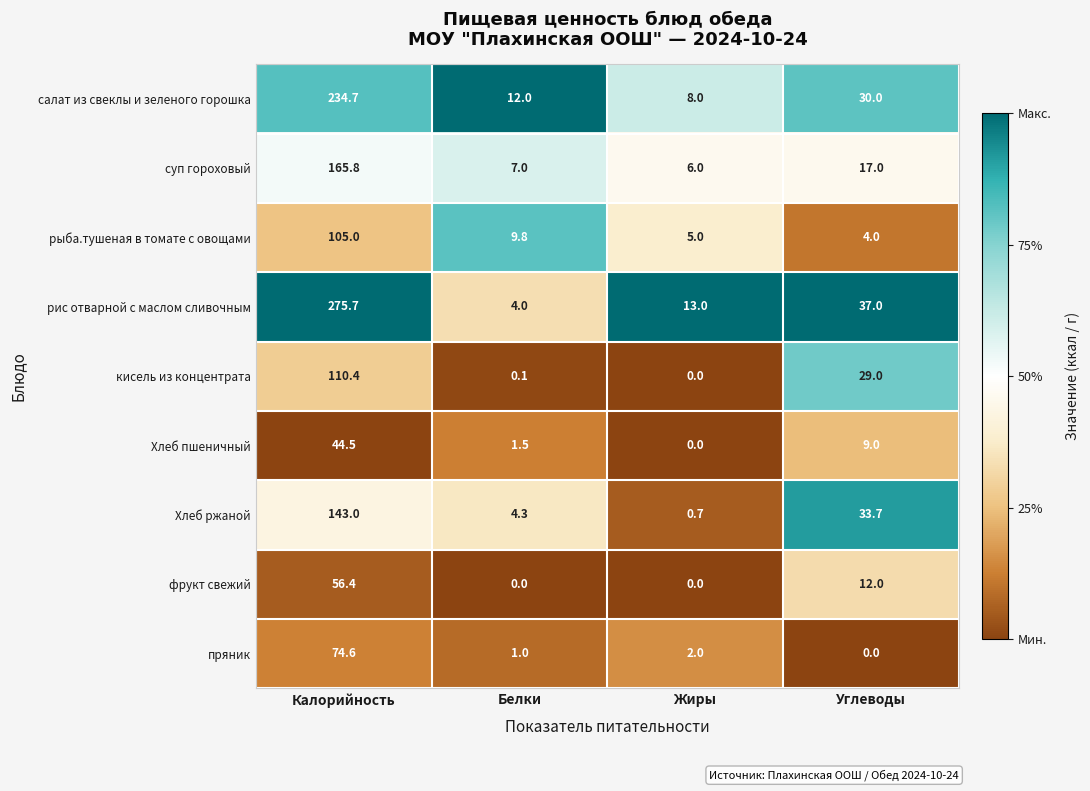

Rank the series by their maximum value, from highest to lowest.

рис отварной с маслом сливочным, салат из свеклы и зеленого горошка, суп гороховый, Хлеб ржаной, кисель из концентрата, рыба.тушеная в томате с овощами, пряник, фрукт свежий, Хлеб пшеничный